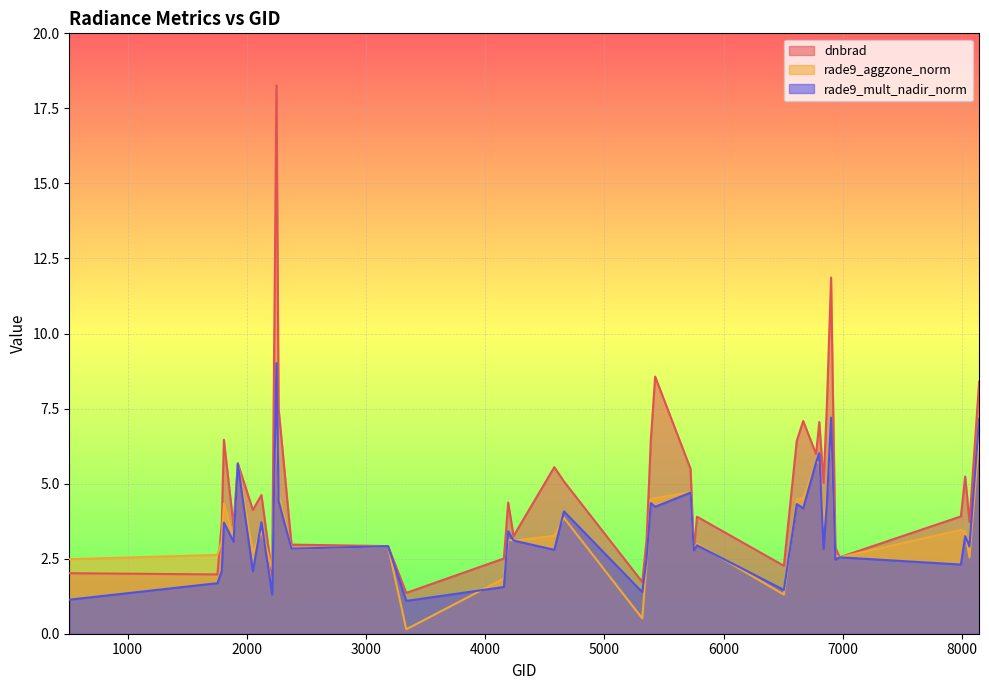

True or false: dnbrad and rade9_mult_nadir_norm cross at least once.

False